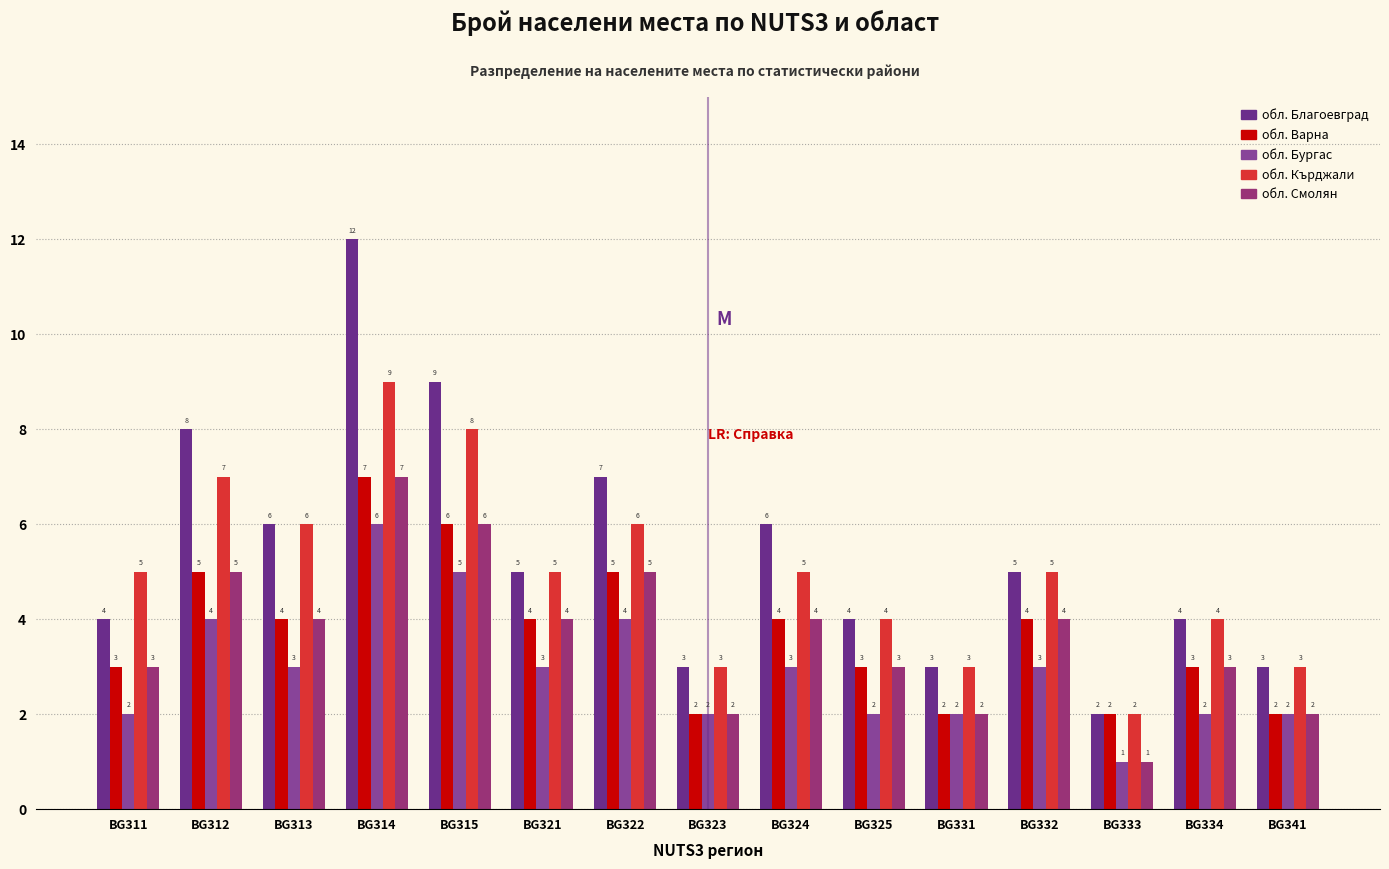

At how many categories does at least one series exceed 3?

11